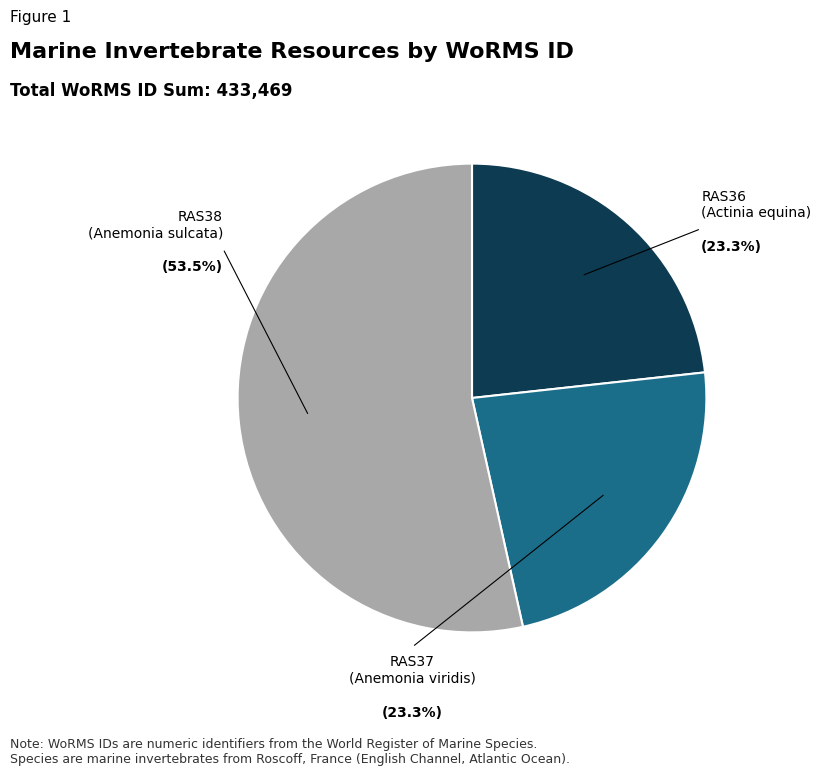

Is there any slice that represents more than half of the pie?

Yes